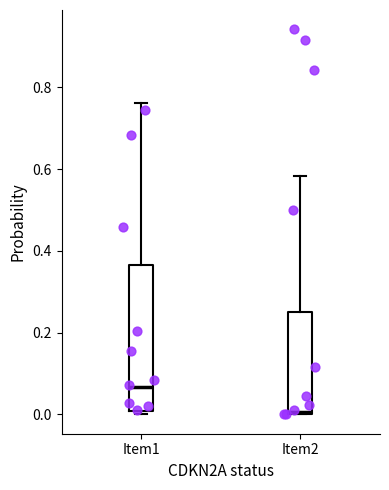

Where is the lower edge of the box for Item2 on the y-axis? The values are not printed on the chart, so give them approximately, as read against the axis.

0.00